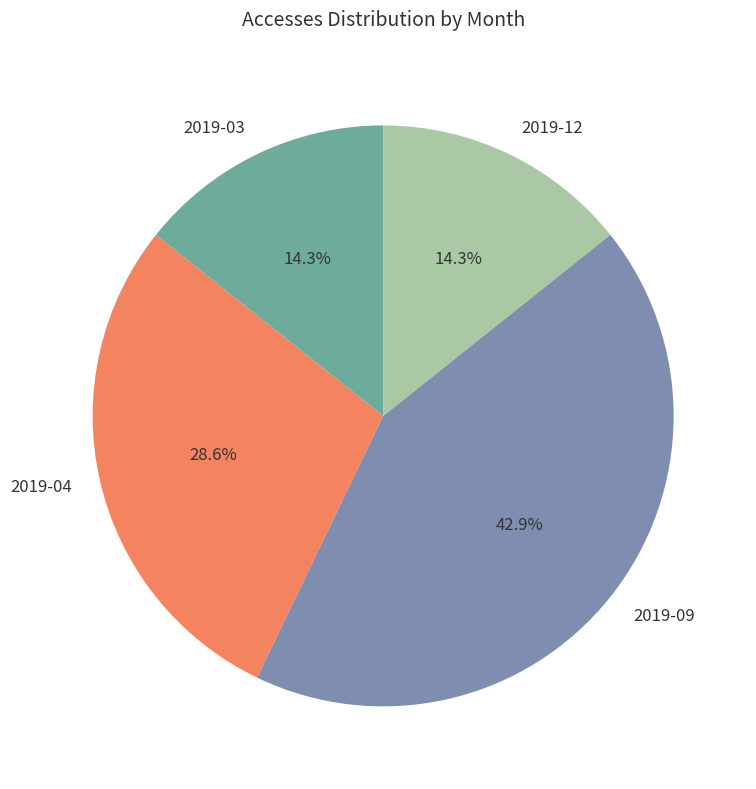

Is there any slice that represents more than half of the pie?

No